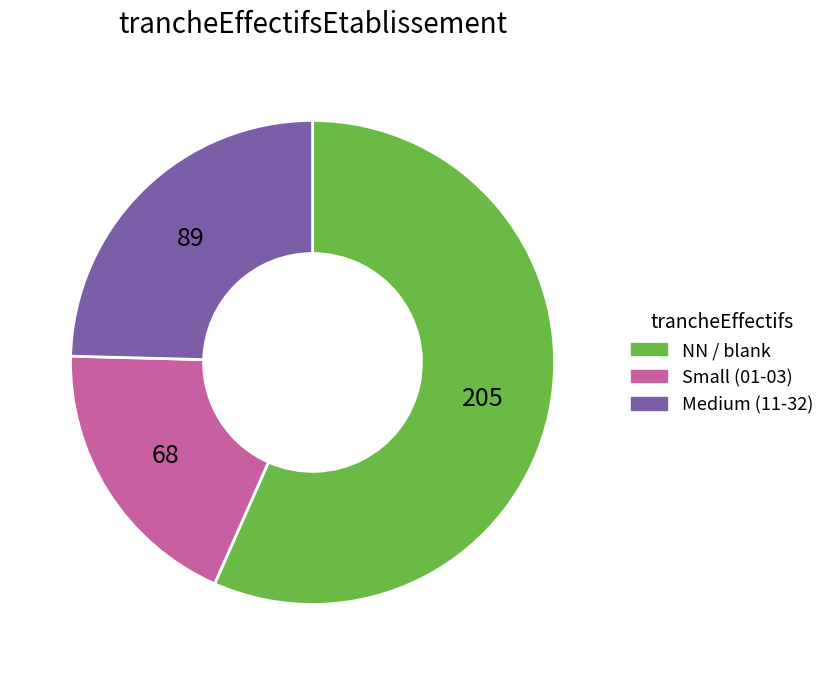

Is there a majority slice in this chart?

Yes